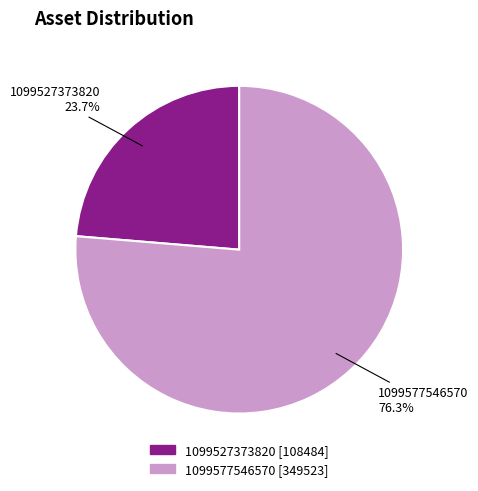

Does 1099577546570 account for over 50% of the chart?

Yes